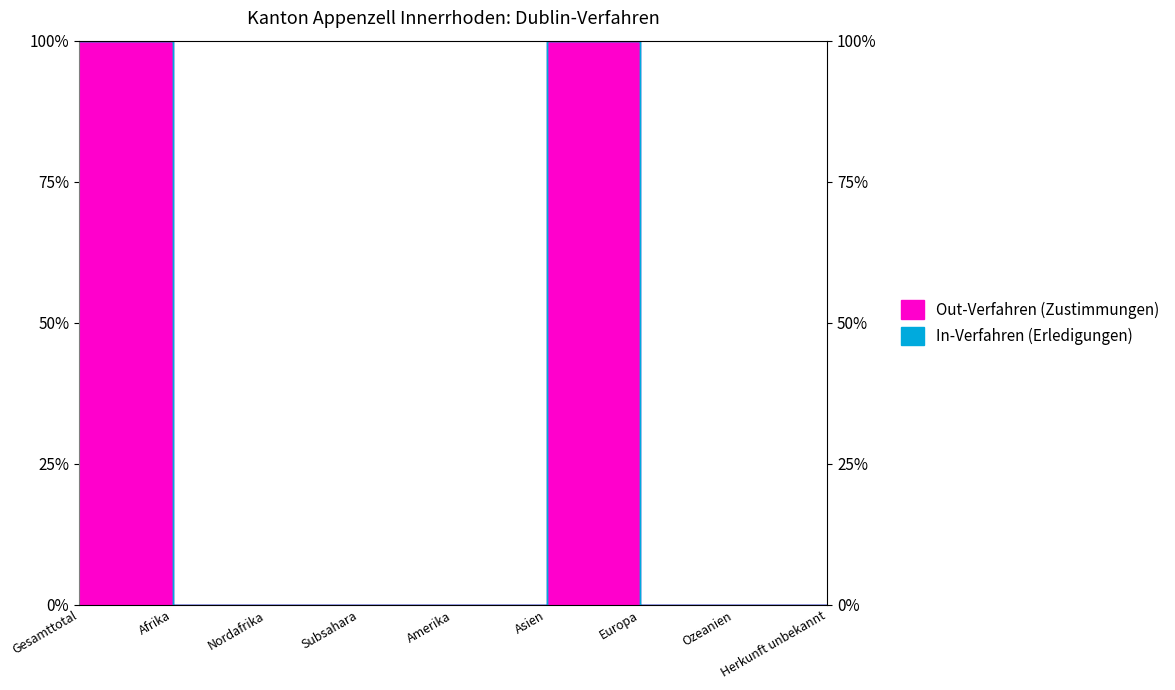

Which label corresponds to the largest value in the chart?

Gesamttotal